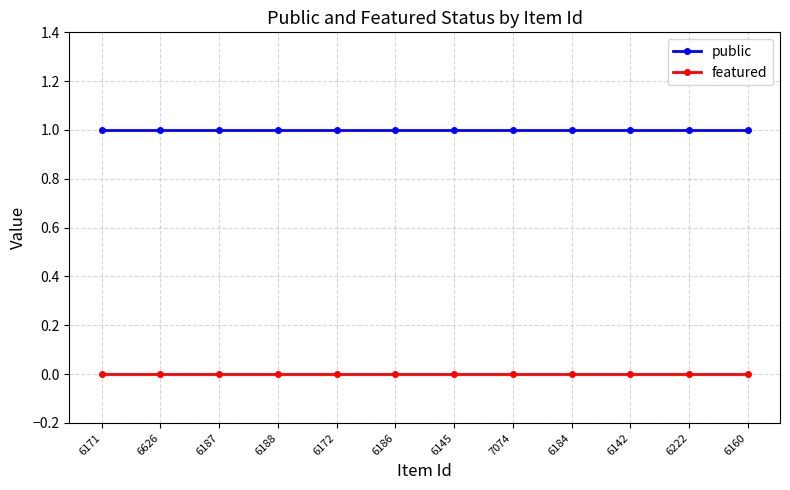

Reading left to right, what are all the values shown in this chart?

public: 1	1	1	1	1	1	1	1	1	1	1	1
featured: 0	0	0	0	0	0	0	0	0	0	0	0